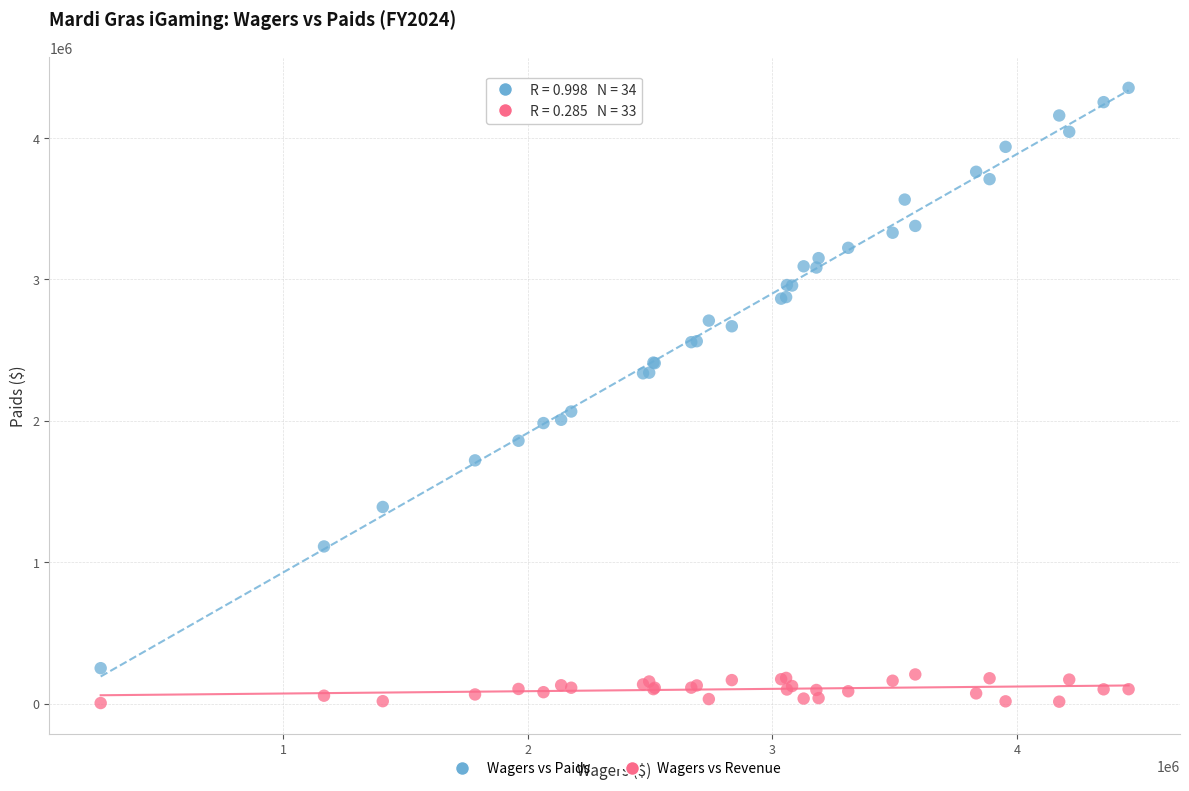

Which series contains the highest Y value?

Wagers vs Paids